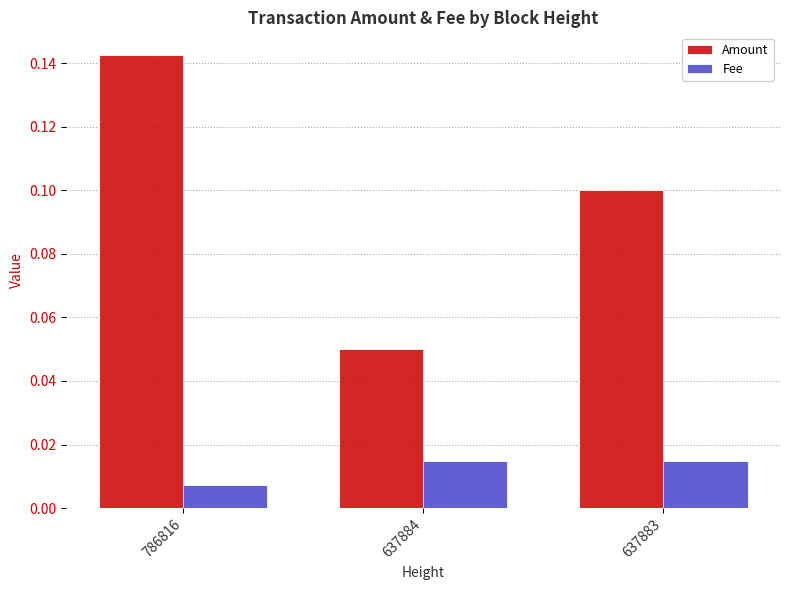

Which series has the widest spread of values?

Amount